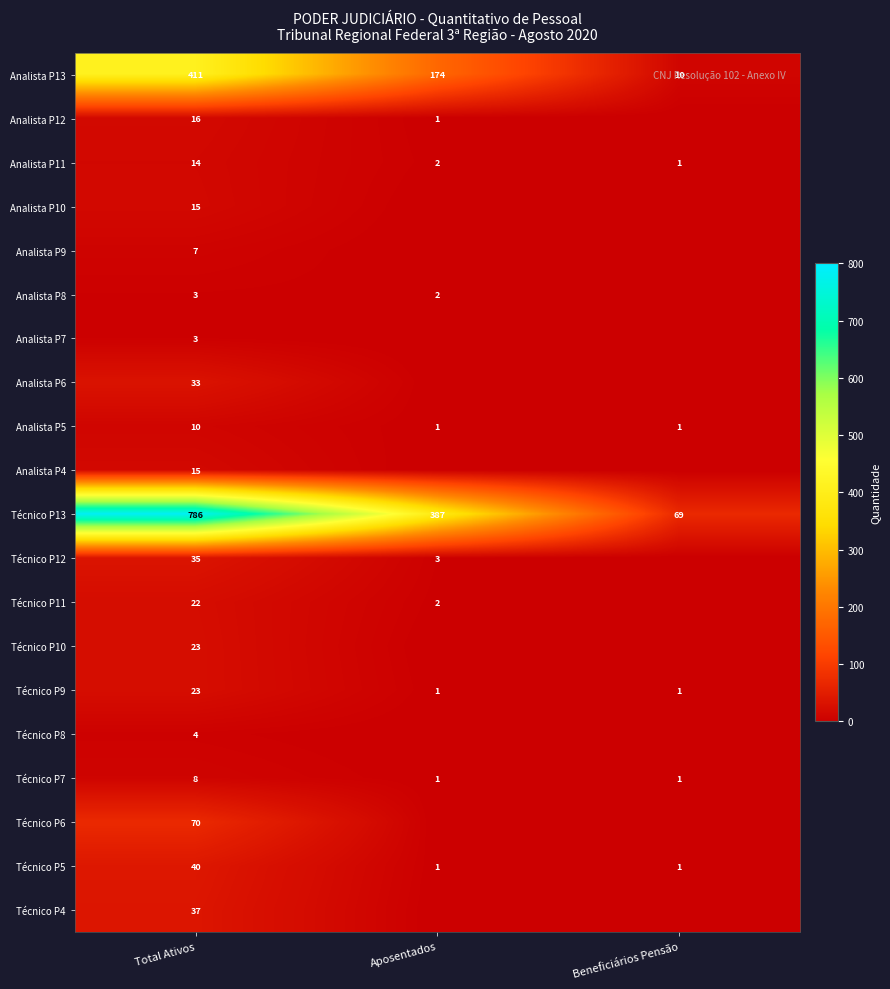

How many Analista P13 values are between 10 and 411?

3